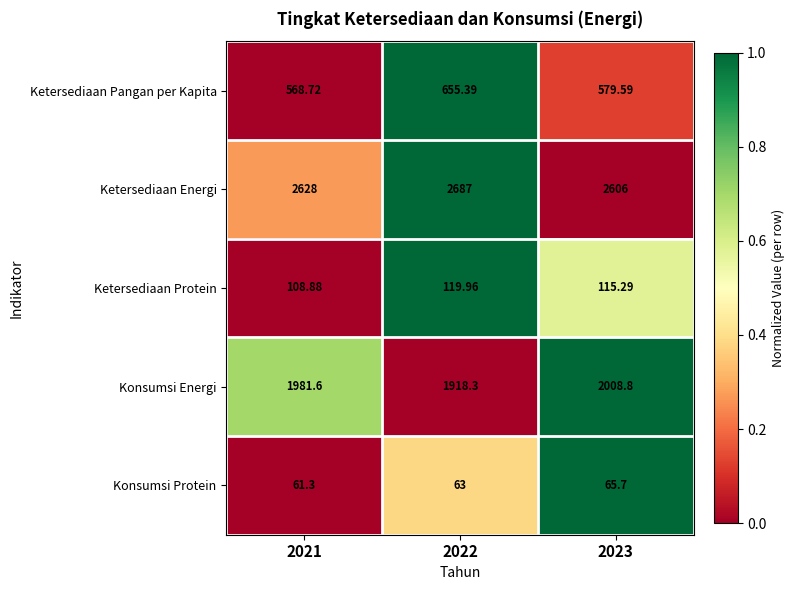

Which series has the widest spread of values?

Konsumsi Energi